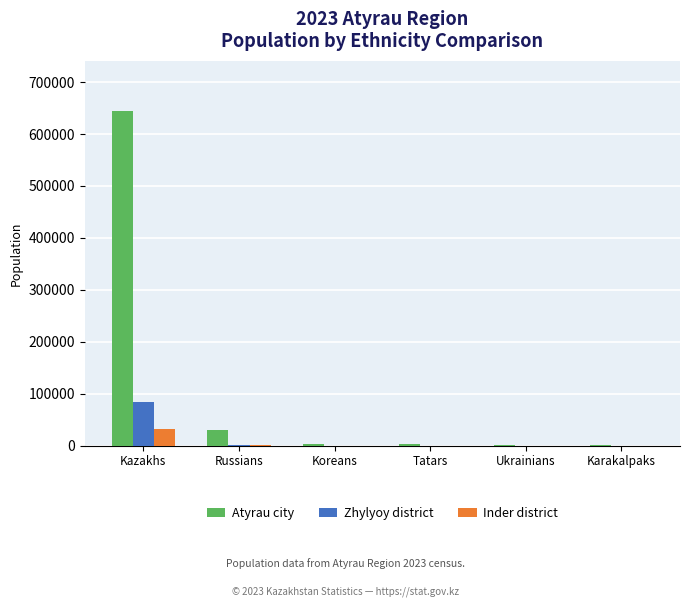

At which label is Inder district closest to 15975?

Russians